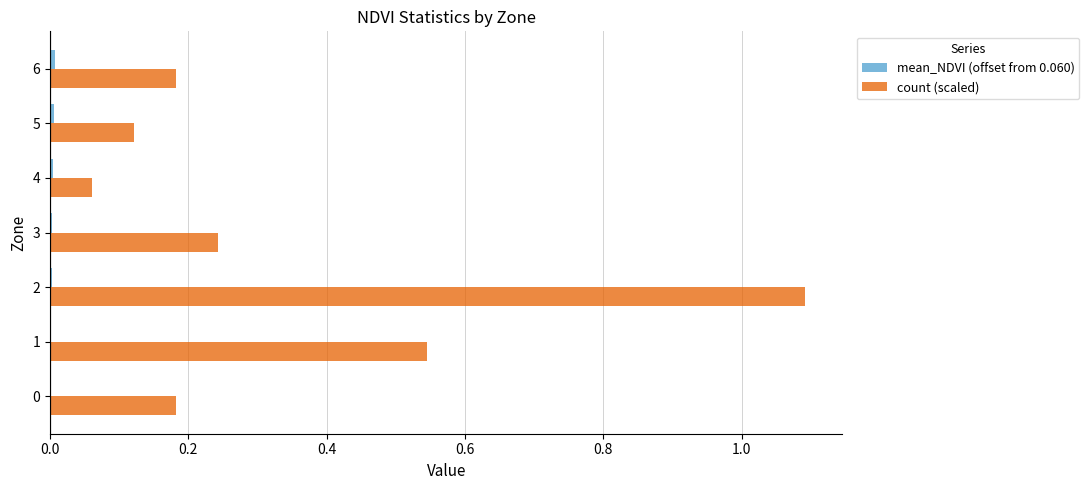

What is the highest value of the count (scaled) series?

1.1